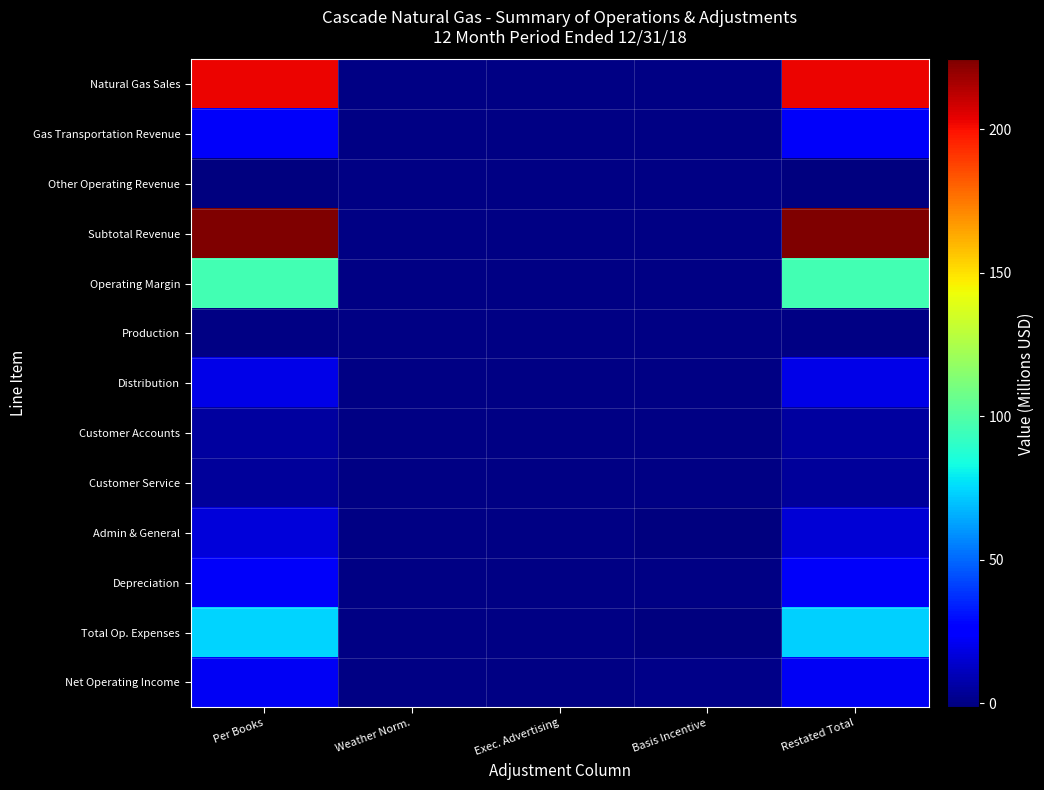

At which category is the sum across all series the highest?

Per Books